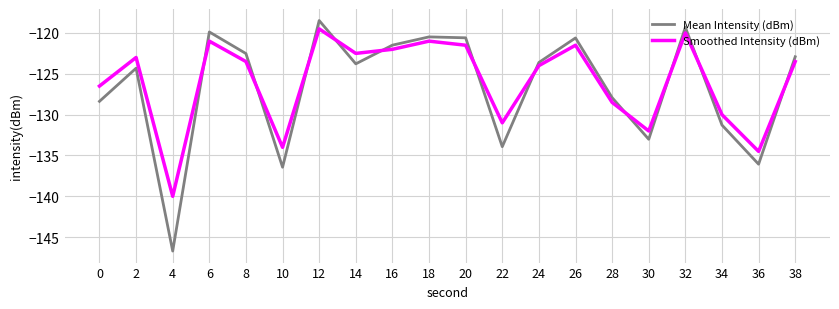

Where is the first local minimum for Mean Intensity (dBm)?

4